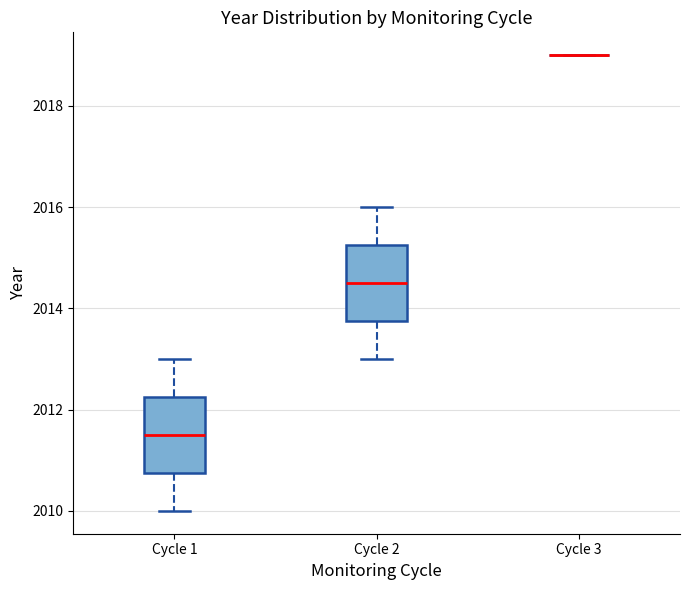

Reading left to right, transcribe this box plot: for each box, give where its median line is, the range the box spans, and where its two whiskers end, as read against the y-axis. The values are not printed on the chart, so give them approximately, as read against the axis.

Cycle 1: median 2011.6, box 2010.8 to 2012.2, whiskers 2010.0 to 2013.0
Cycle 2: median 2014.6, box 2013.8 to 2015.2, whiskers 2013.0 to 2016.0
Cycle 3: box collapsed to a line at 2019.0, whiskers 2019.0 to 2019.0